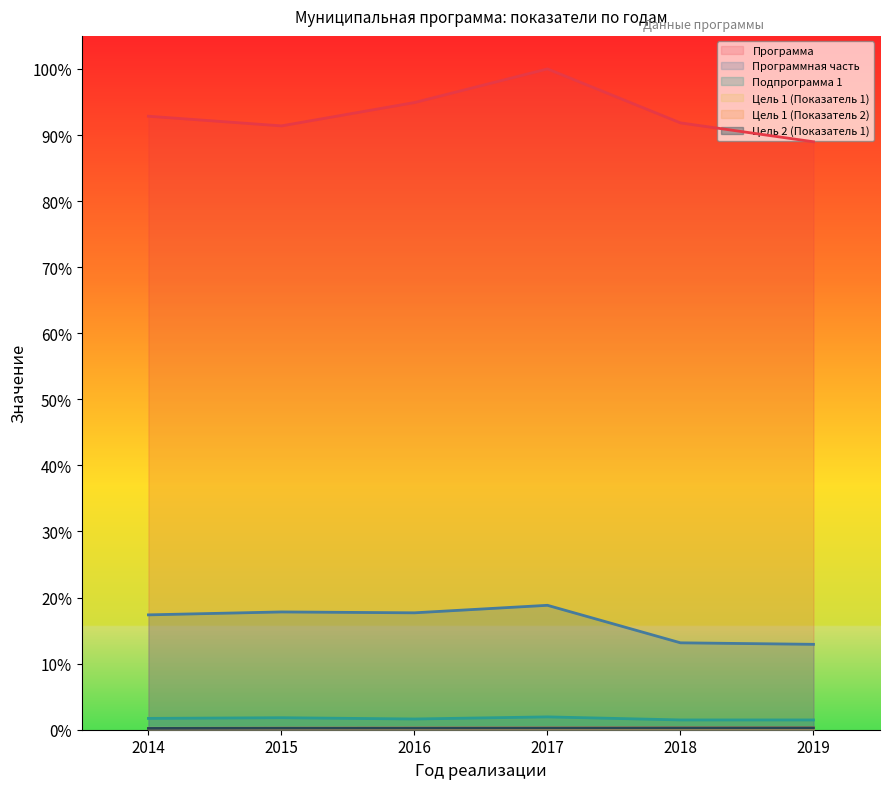

True or false: Цель 2 (Показатель 1) and Цель 1 (Показатель 1) intersect in this chart.

False